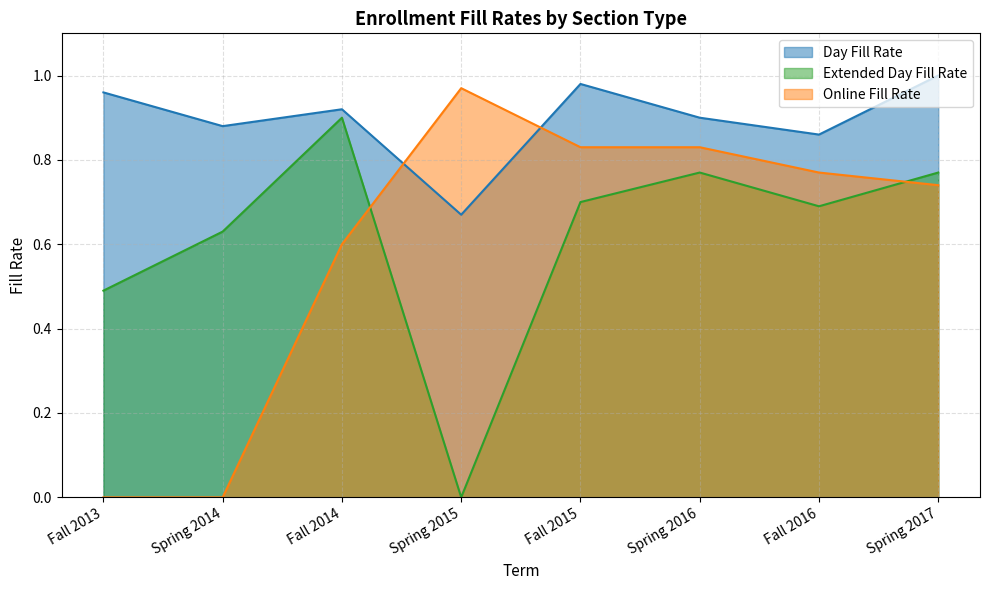

Reading right to left, what are all the values shown in this chart?

Day Fill Rate: 1.0	0.9	0.9	1.0	0.7	0.9	0.9	1.0
Extended Day Fill Rate: 0.8	0.7	0.8	0.7	0.0	0.9	0.6	0.5
Online Fill Rate: 0.7	0.8	0.8	0.8	1.0	0.6	0.0	0.0